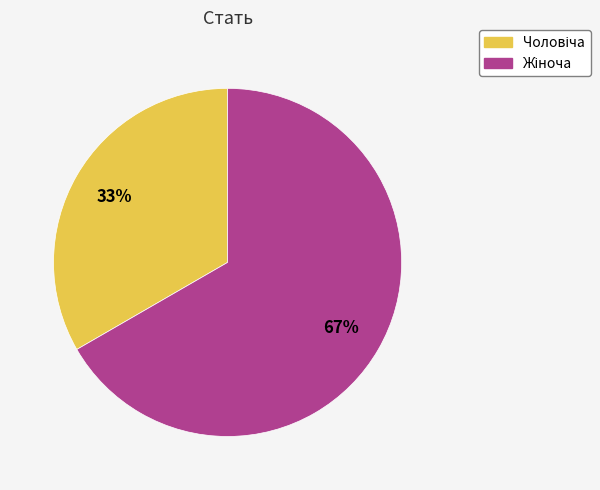

To the nearest percent, what is the average slice percentage?

50%